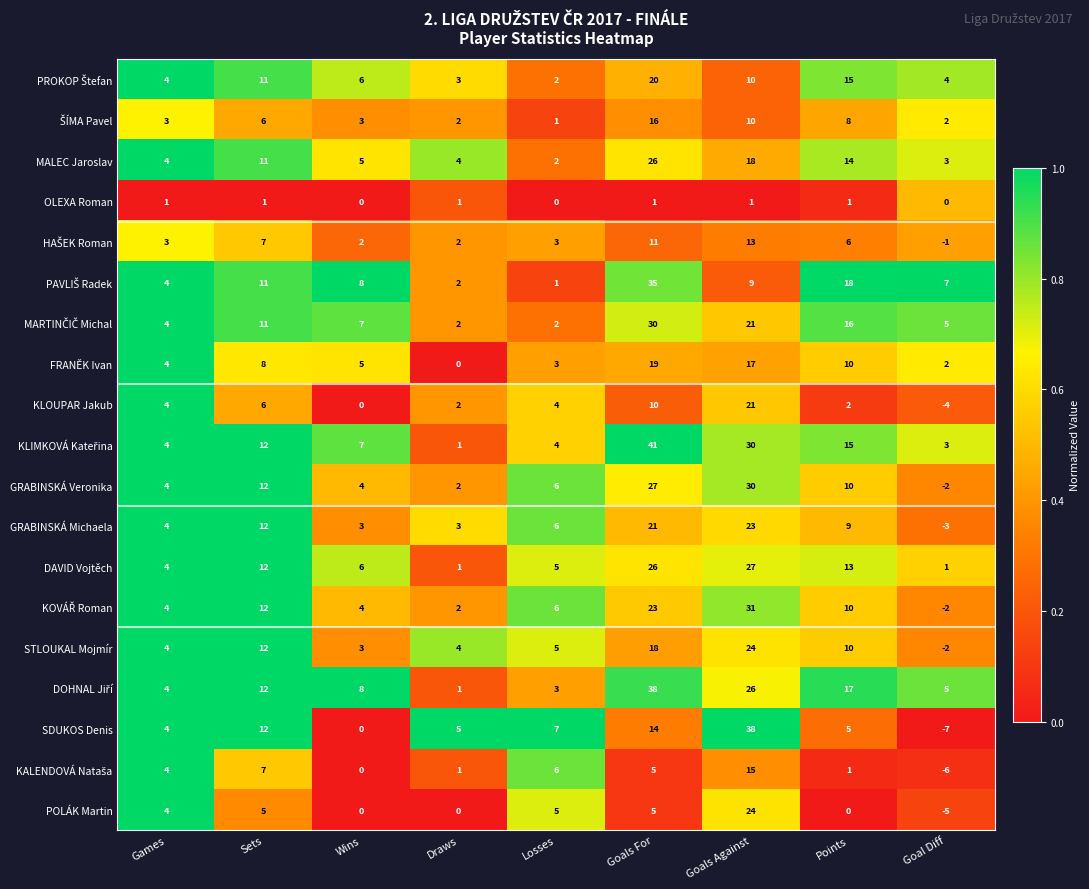

At how many categories does at least one series exceed 0?

9